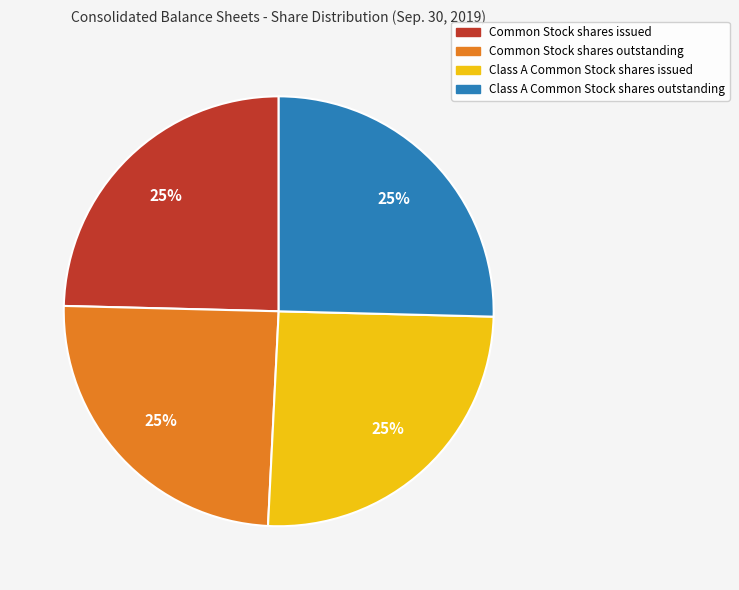

Is there any slice that represents more than half of the pie?

No